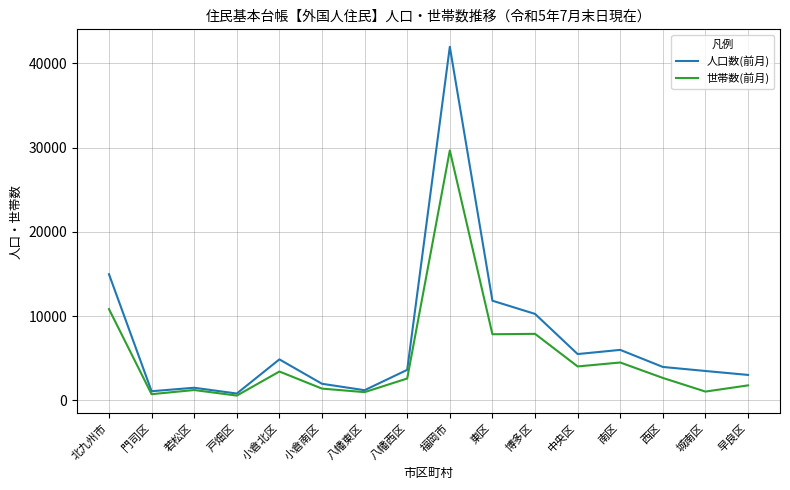

Is this an area chart (filled region under the line)?

No